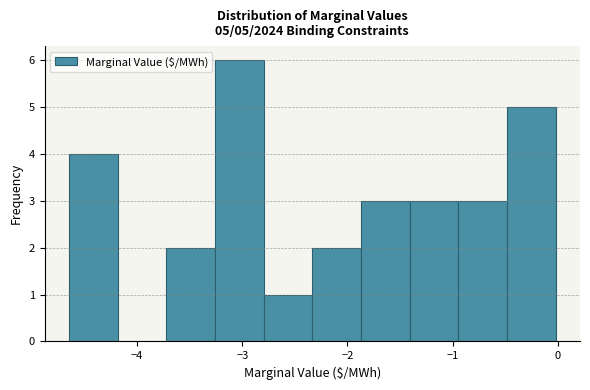

Over which range of the x-axis is the bar tallest?

-3.3 to -2.8